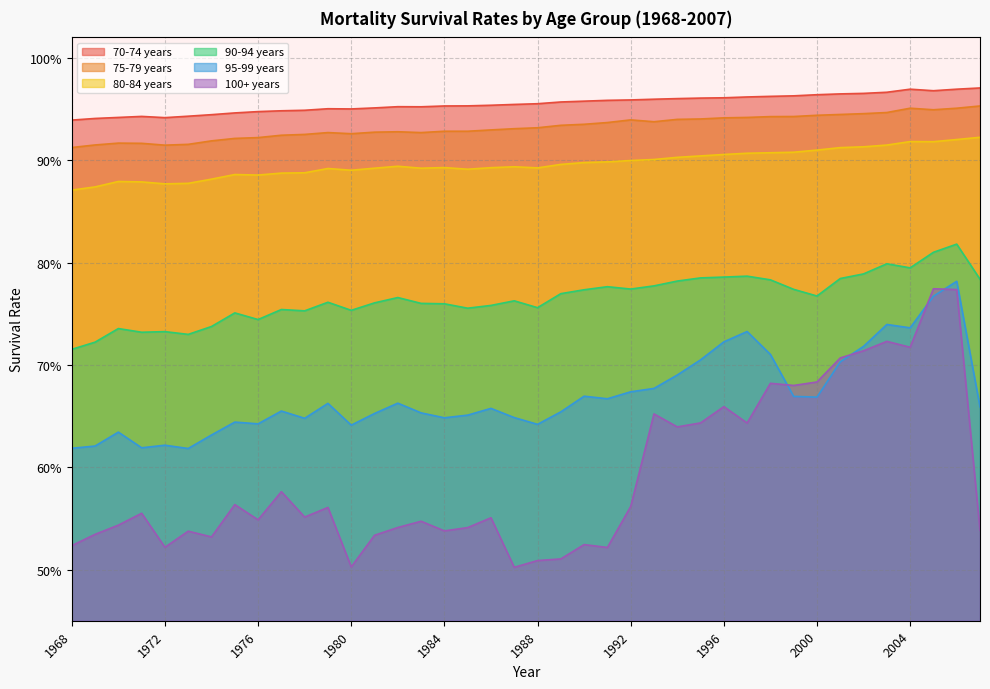

True or false: 100+ years and 75-79 years intersect in this chart.

False